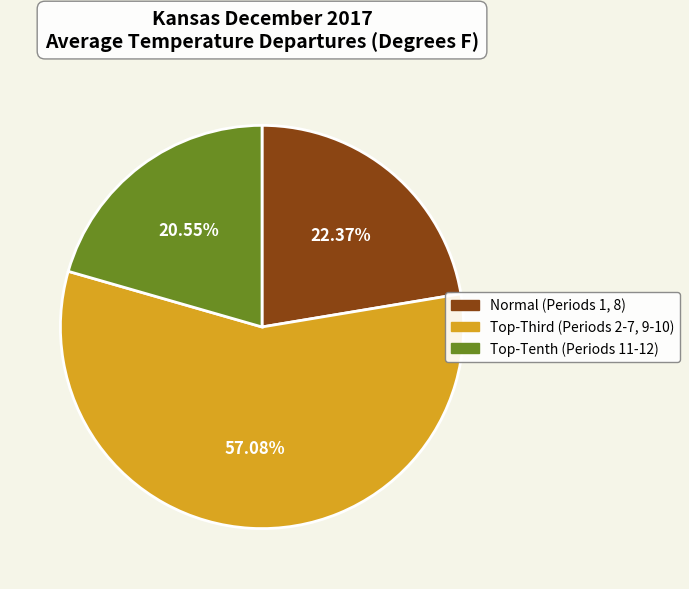

Is there a majority slice in this chart?

Yes